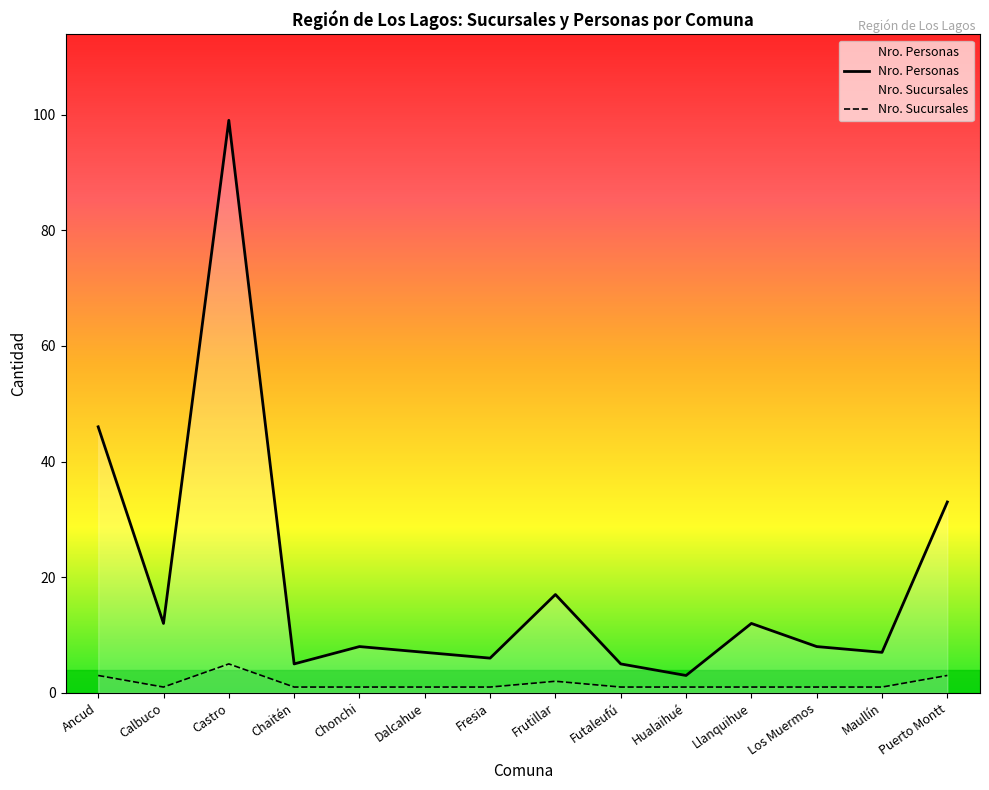

The Nro. Sucursales series shows 1 at Frutillar. True or false?

False